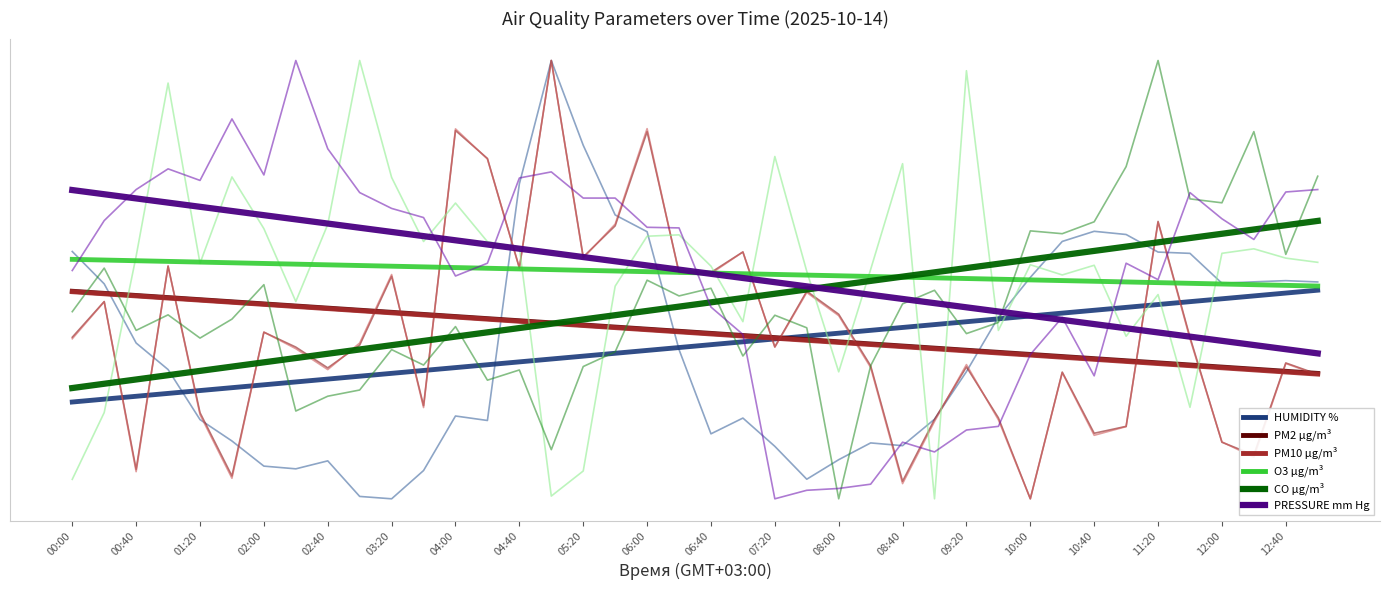

Does the chart display data point markers on the line(s)?

No